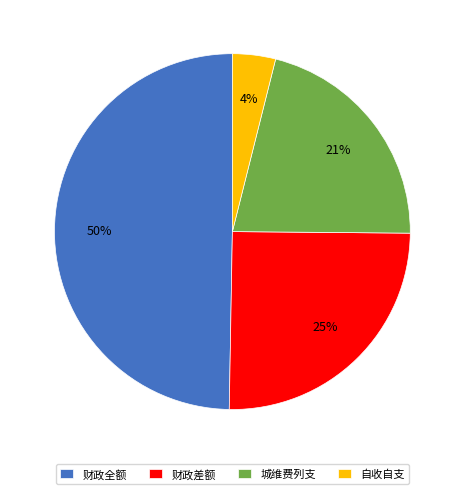

Does any single category account for the majority?

No